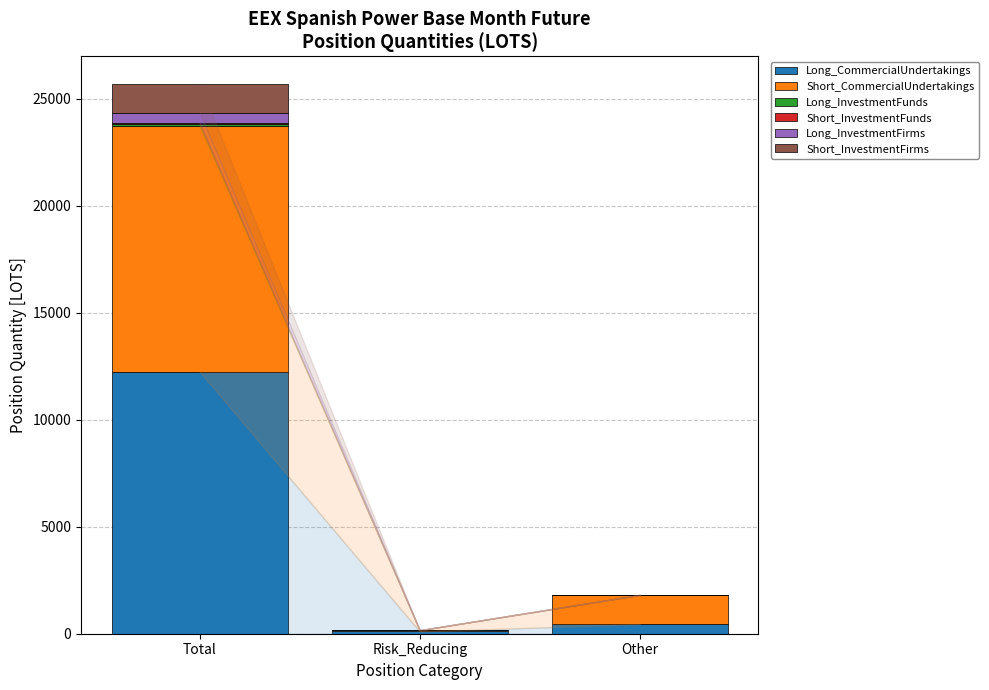

At which category is the sum across all series the highest?

Total